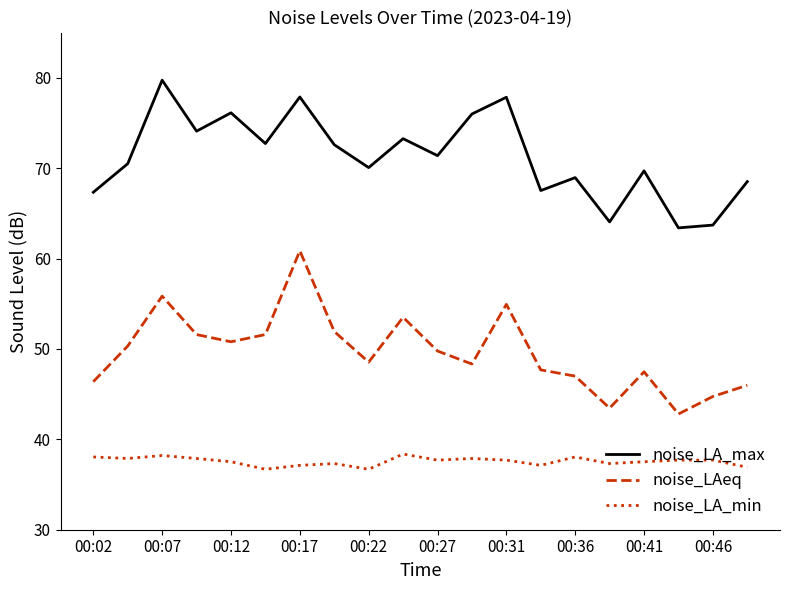

Which series has the largest total across all categories?

noise_LA_max